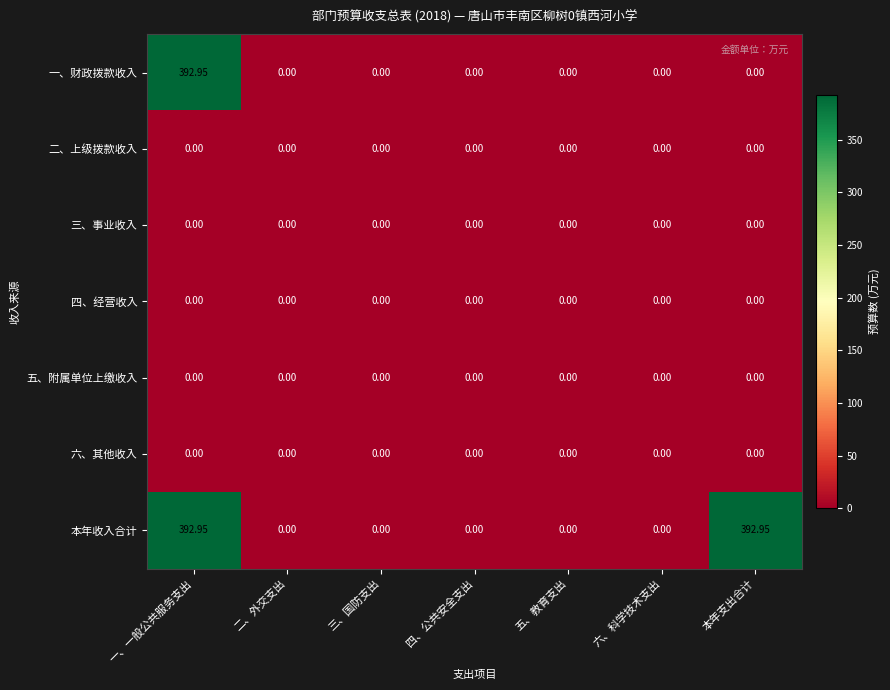

At which category is the sum across all series the highest?

一、一般公共服务支出